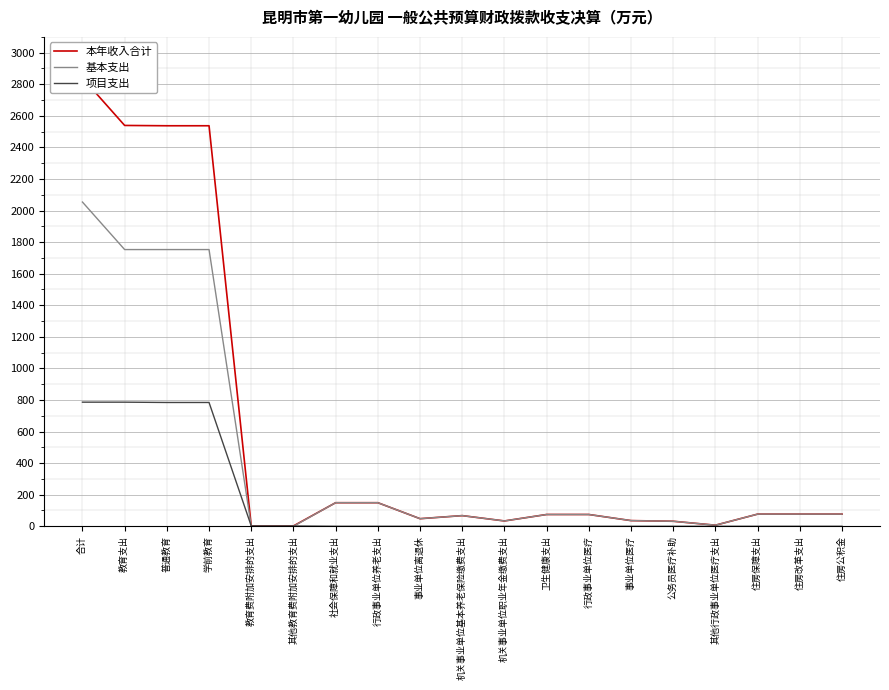

Is the value of 本年收入合计 at 普通教育 greater than the value of 项目支出 at 住房公积金?

Yes